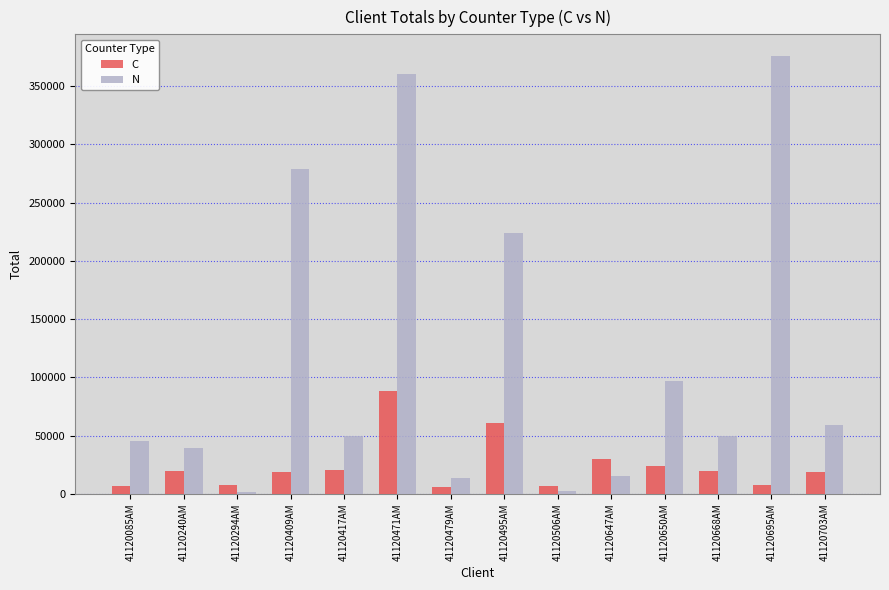

Which series has the largest range (max minus min)?

N